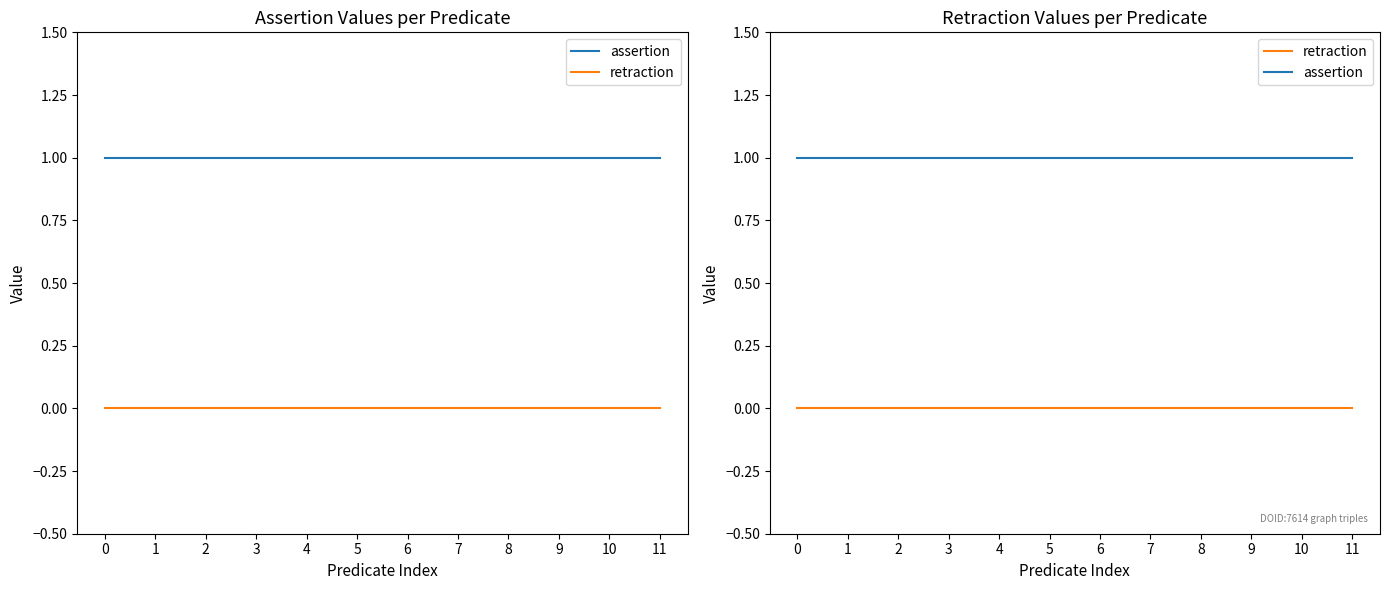

How many lines are shown in the chart?

2